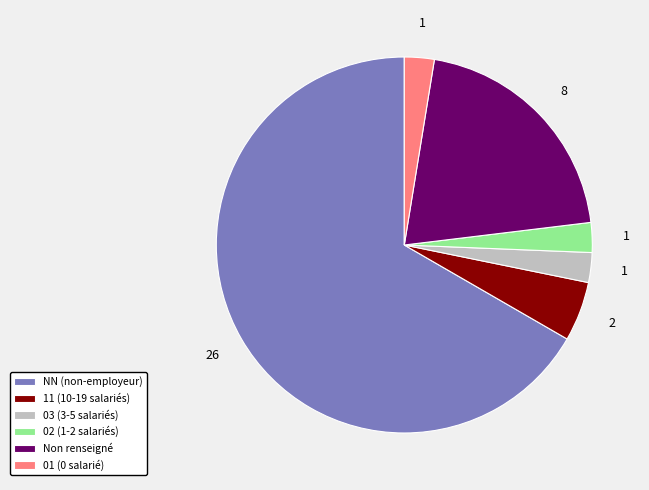

The 11 (10-19 salariés) slice represents 5% of the pie. True or false?

True